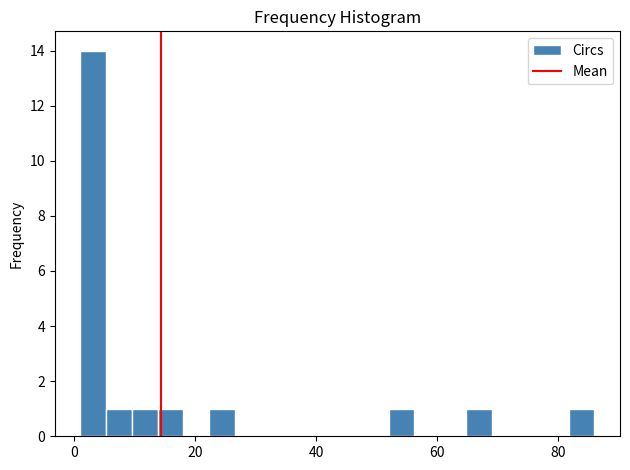

Read against the x-axis, roughly where is the centre of the tallest bar?

4